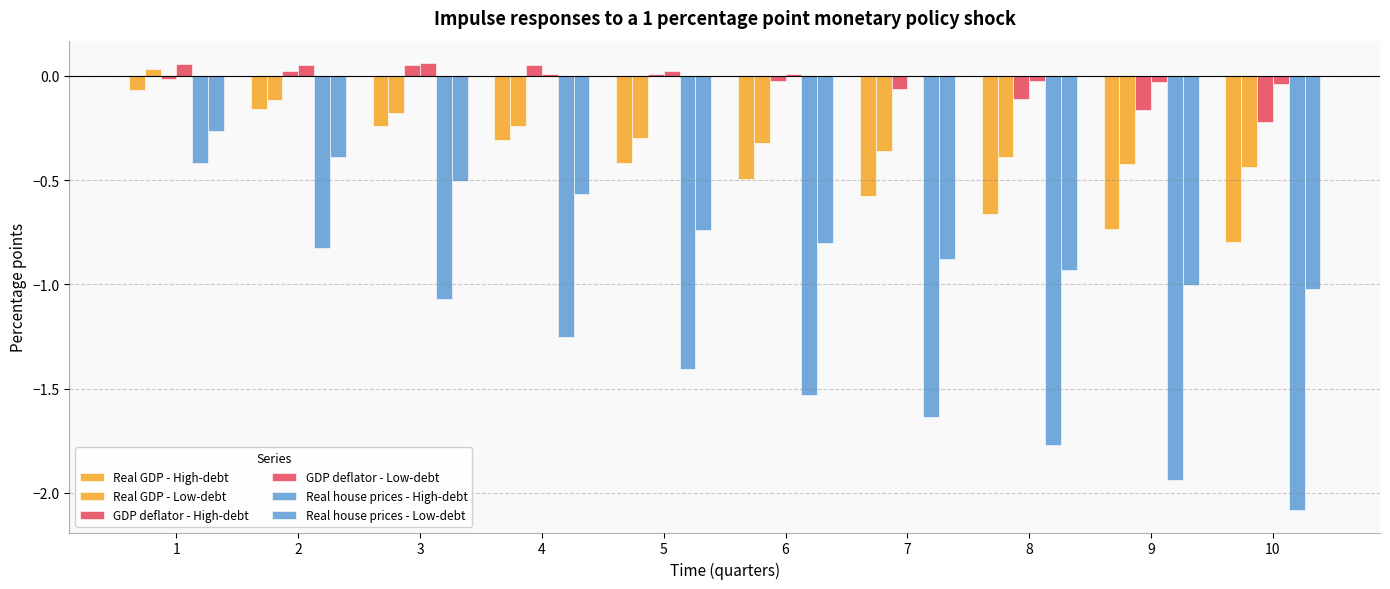

How many groups of bars are there?

10